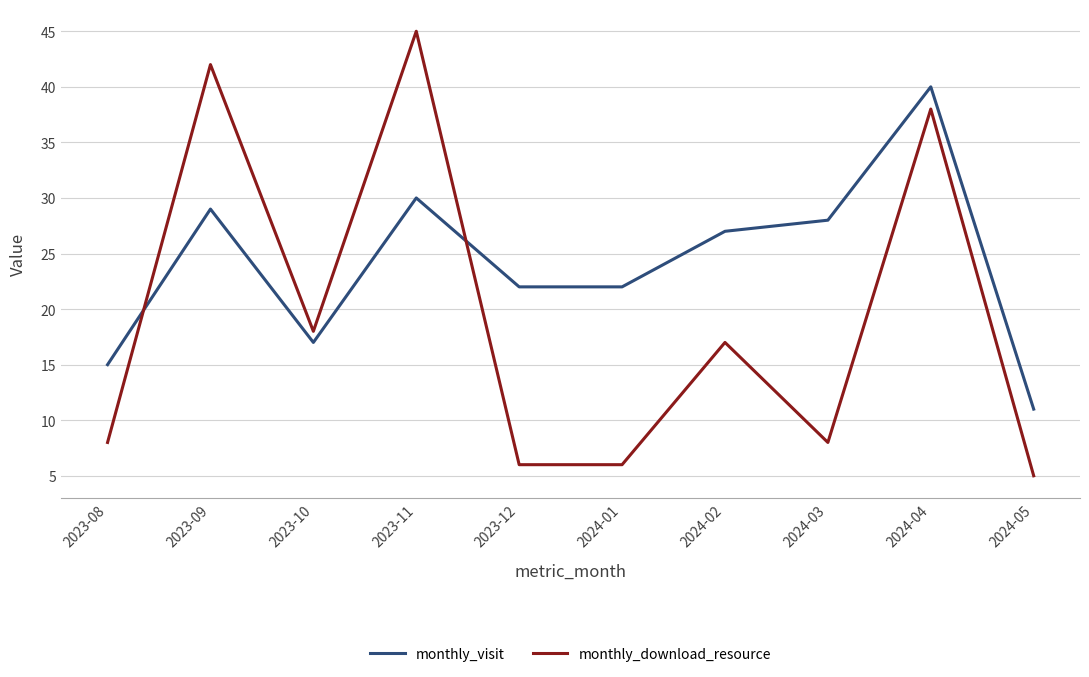

What position from the right is 2024-02?

4